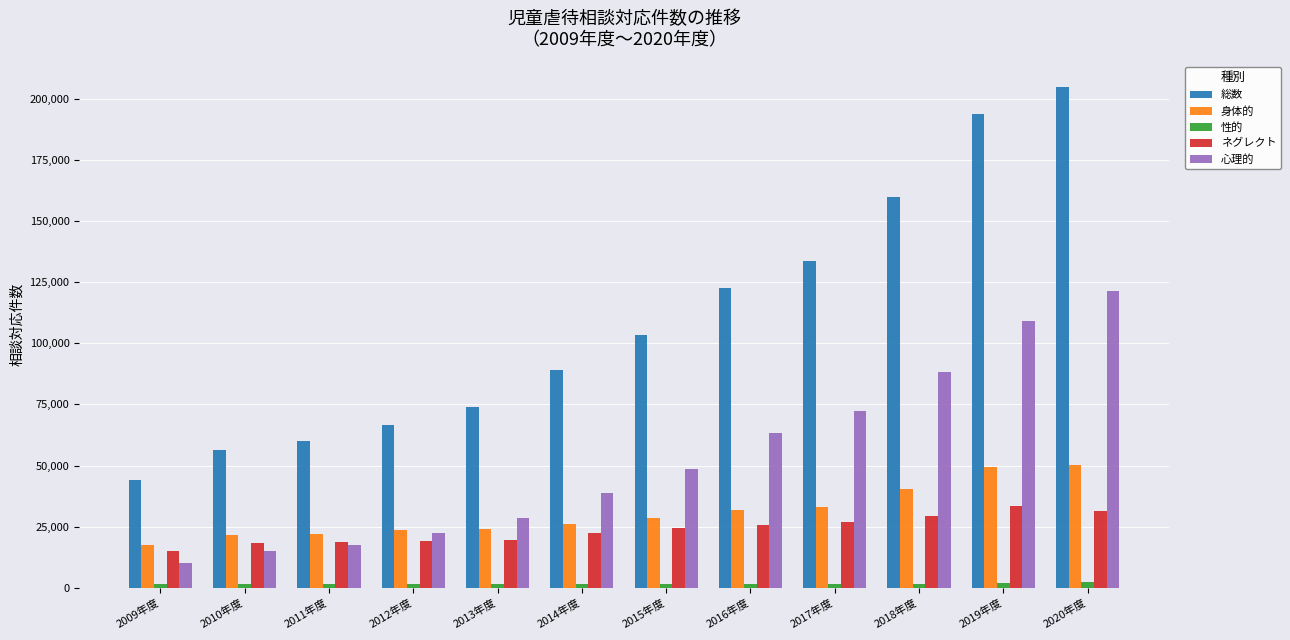

What is the difference between the 性的 values at 2018年度 and 2016年度?

108